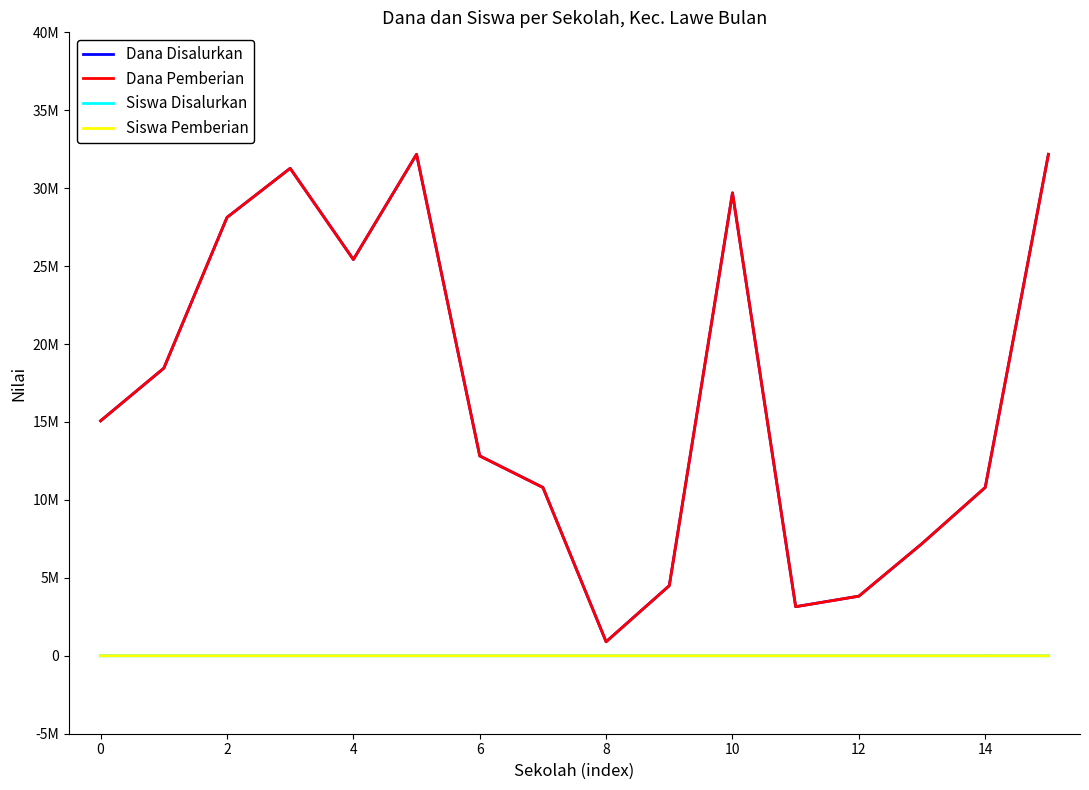

Is this an area chart (filled region under the line)?

No